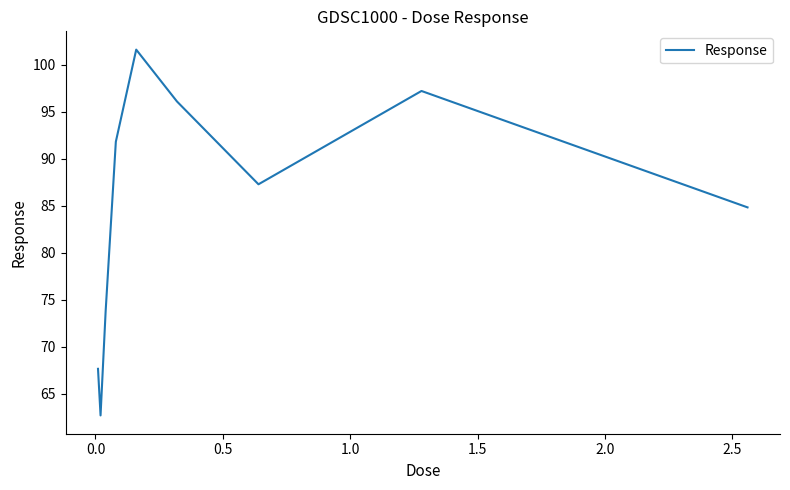

What is the difference between the maximum and minimum values?

38.9